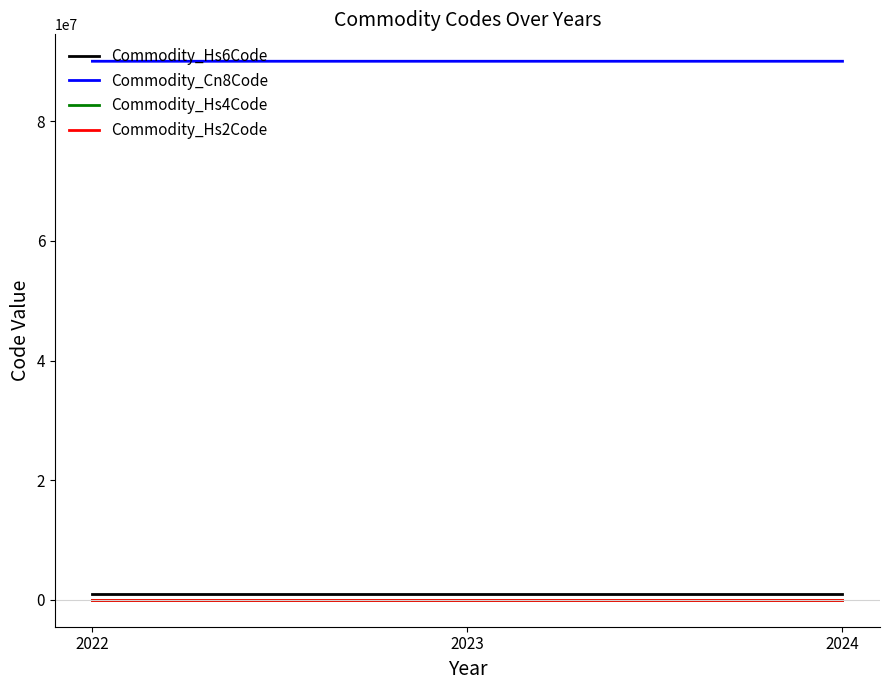

The value of Commodity_Cn8Code at 2022 is 57536401. True or false?

False